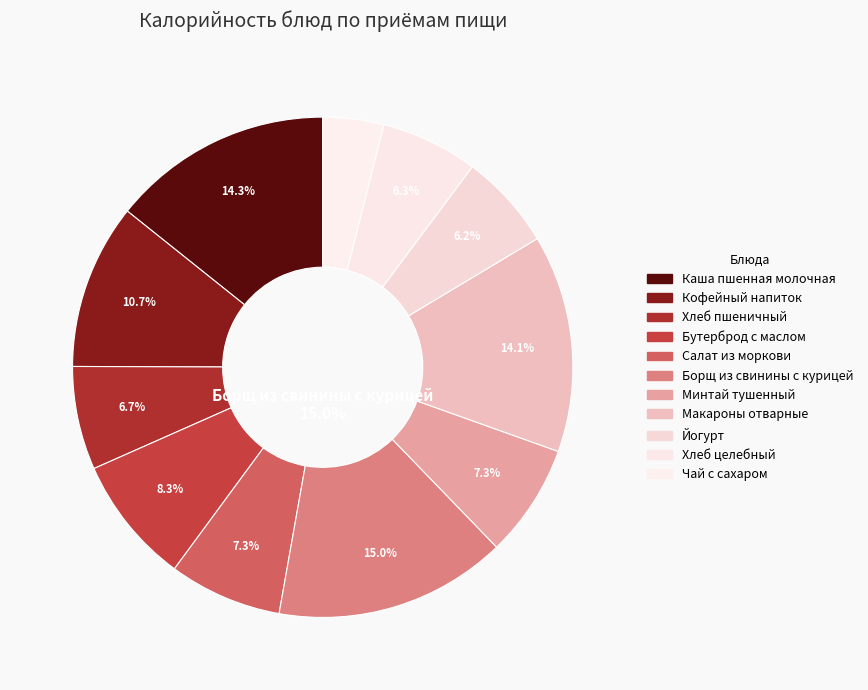

Which category has the smallest portion of the pie?

Чай с сахаром